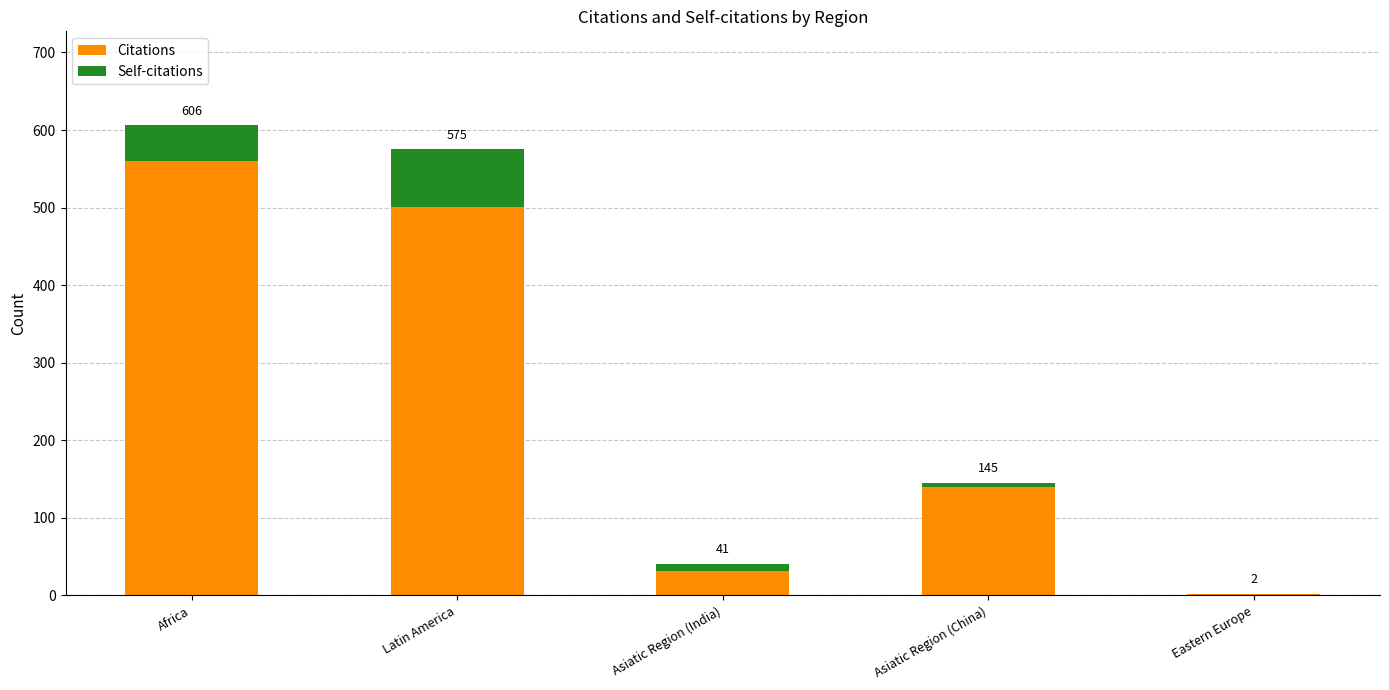

Between Africa and Eastern Europe, which series saw the biggest shift?

Citations